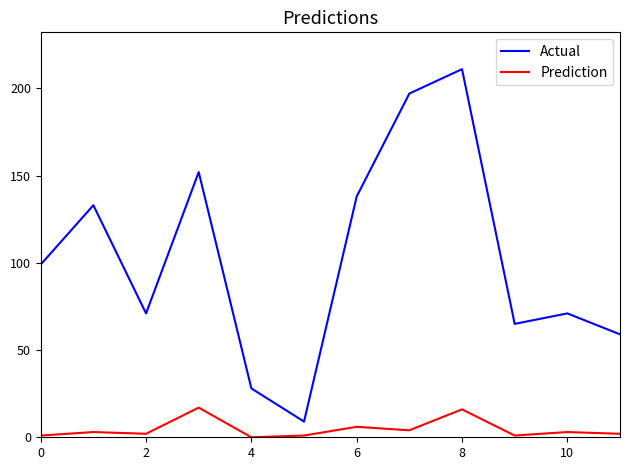

Which series has the largest range (max minus min)?

Actual